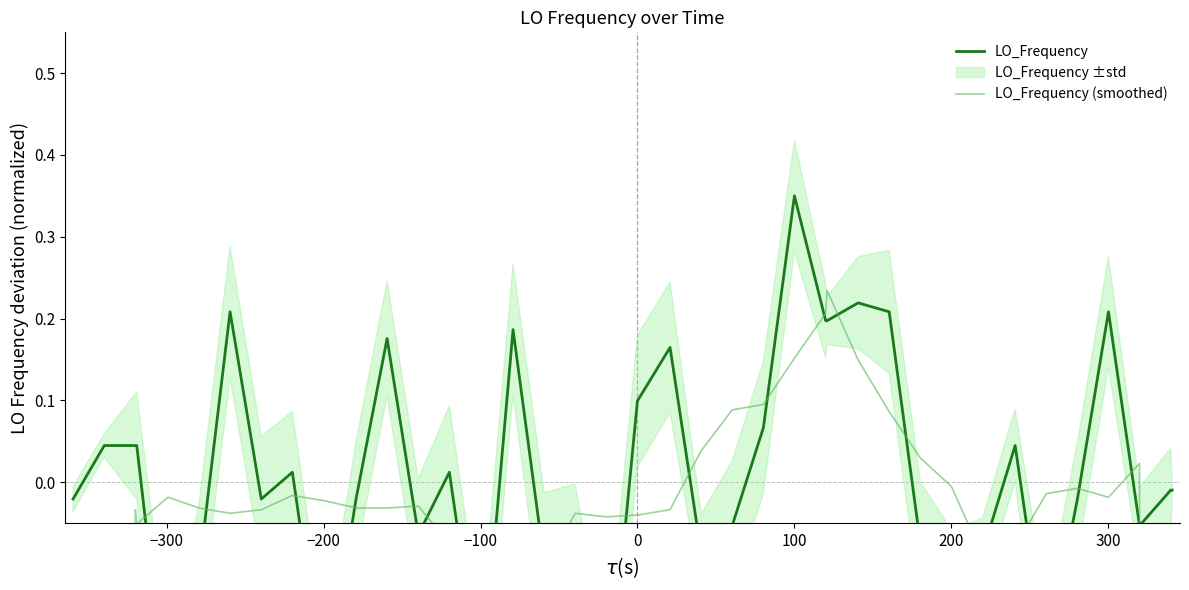

Does the chart display data point markers on the line(s)?

No